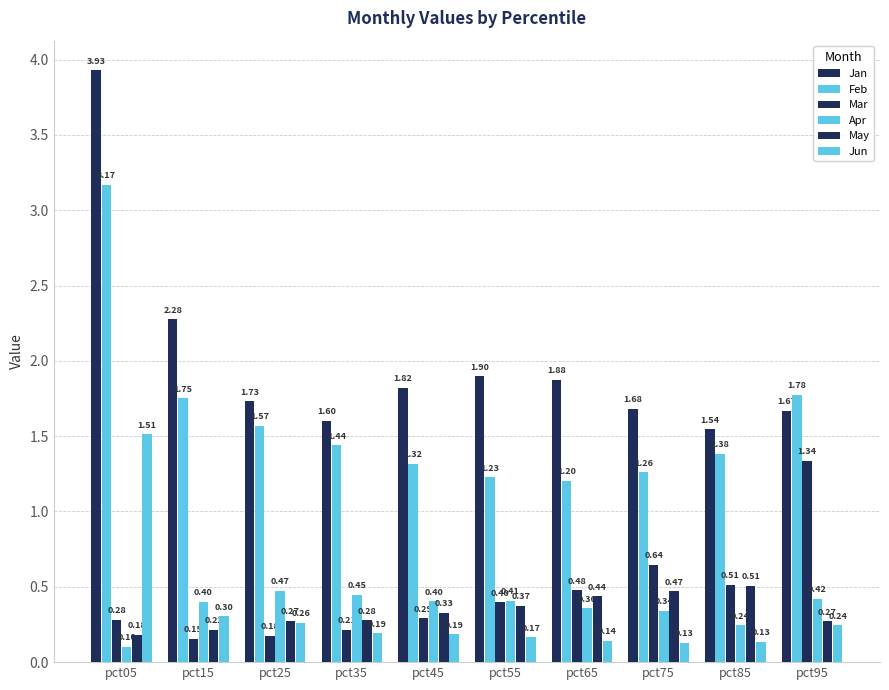

How many bars are there in each group?

6